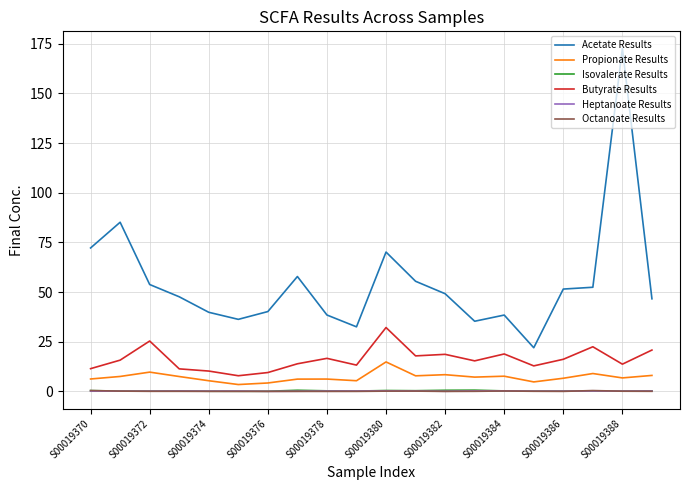

True or false: Heptanoate Results and Butyrate Results cross at least once.

False